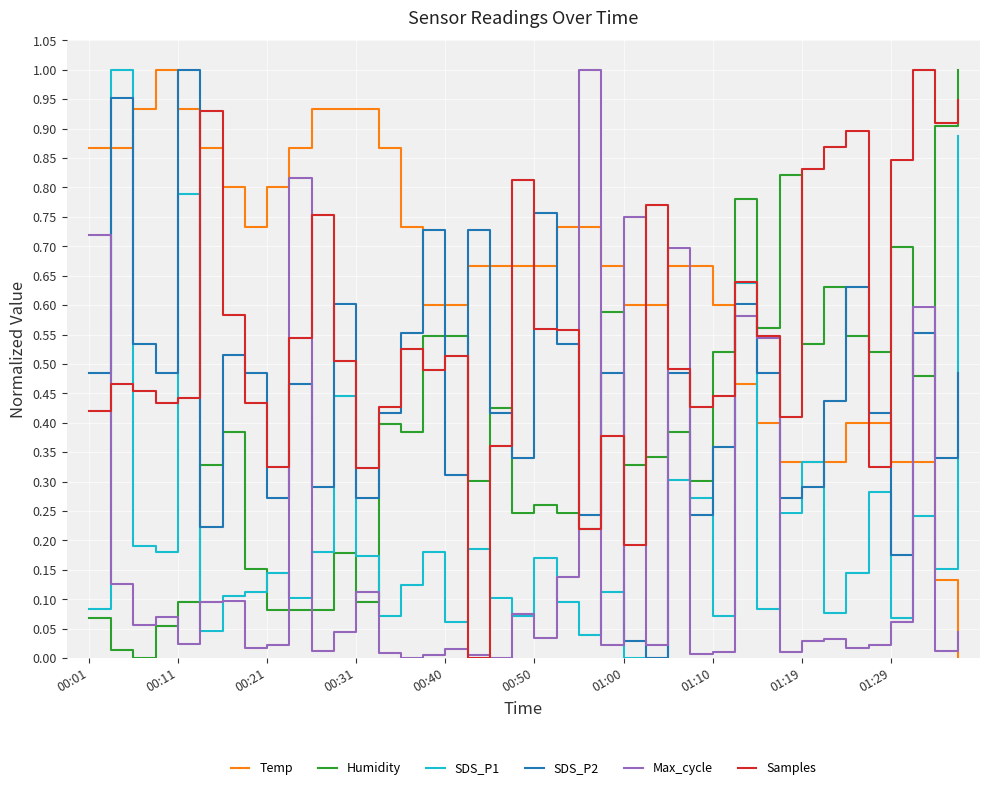

True or false: SDS_P2 and Temp cross at least once.

True